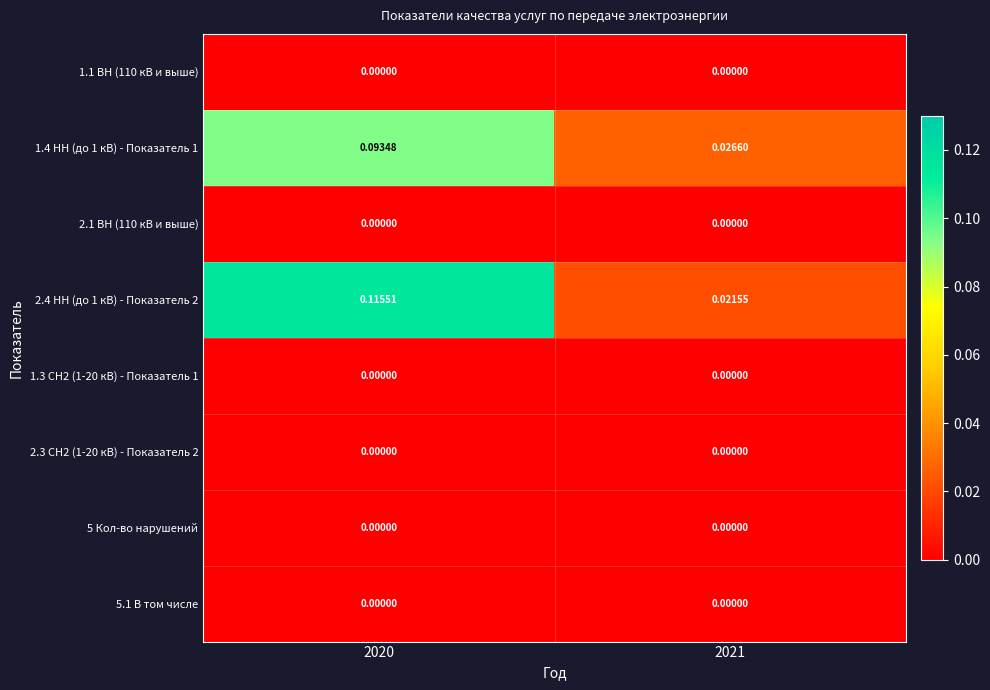

Is the value of 2.4 НН (до 1 кВ) - Показатель 2 at 2021 greater than the value of 2.3 СН2 (1-20 кВ) - Показатель 2 at 2021?

Yes